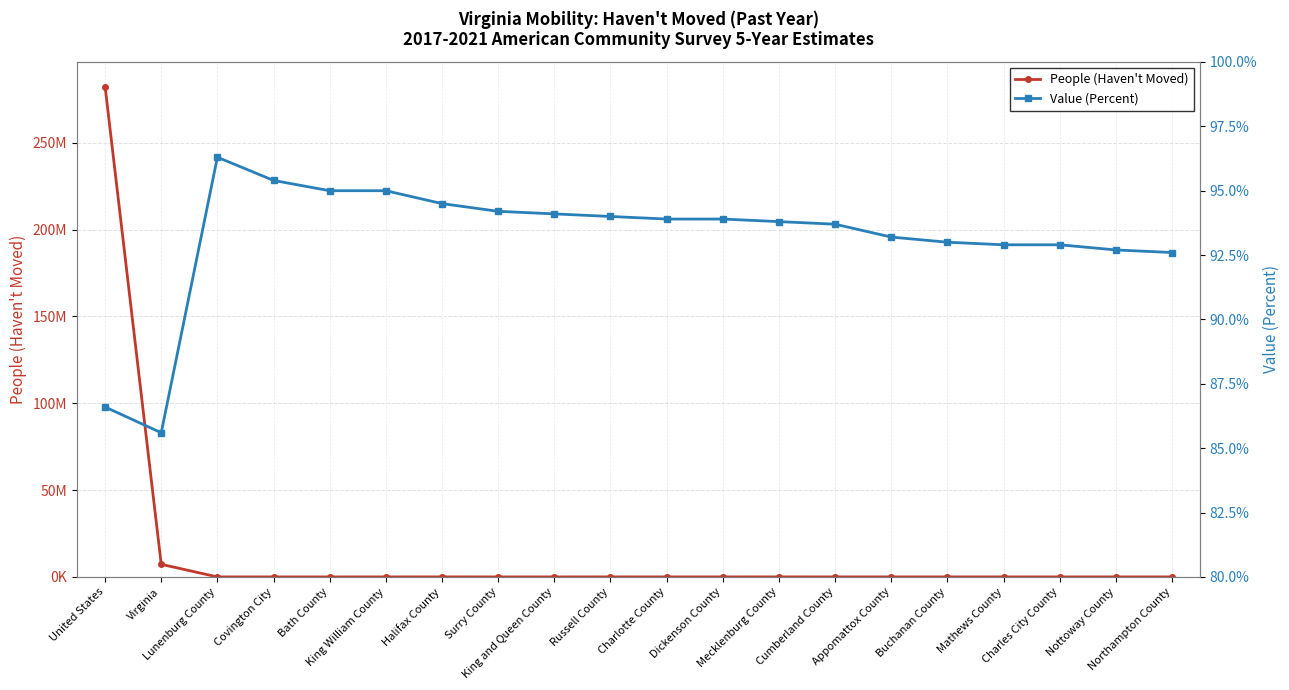

Rank the categories by People (Haven't Moved) value from lowest to highest.

Bath County, Covington City, Surry County, King and Queen County, Charles City County, Mathews County, Cumberland County, Charlotte County, Northampton County, Lunenburg County, Dickenson County, Nottoway County, Appomattox County, King William County, Buchanan County, Russell County, Mecklenburg County, Halifax County, Virginia, United States